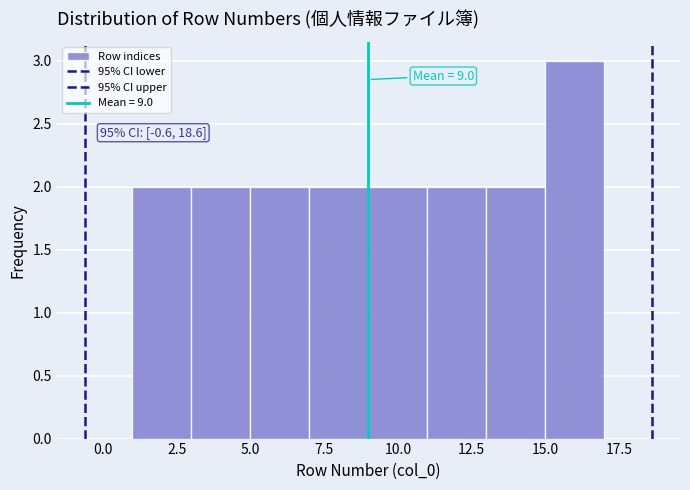

Over which range of the x-axis is the bar tallest?

15 to 17